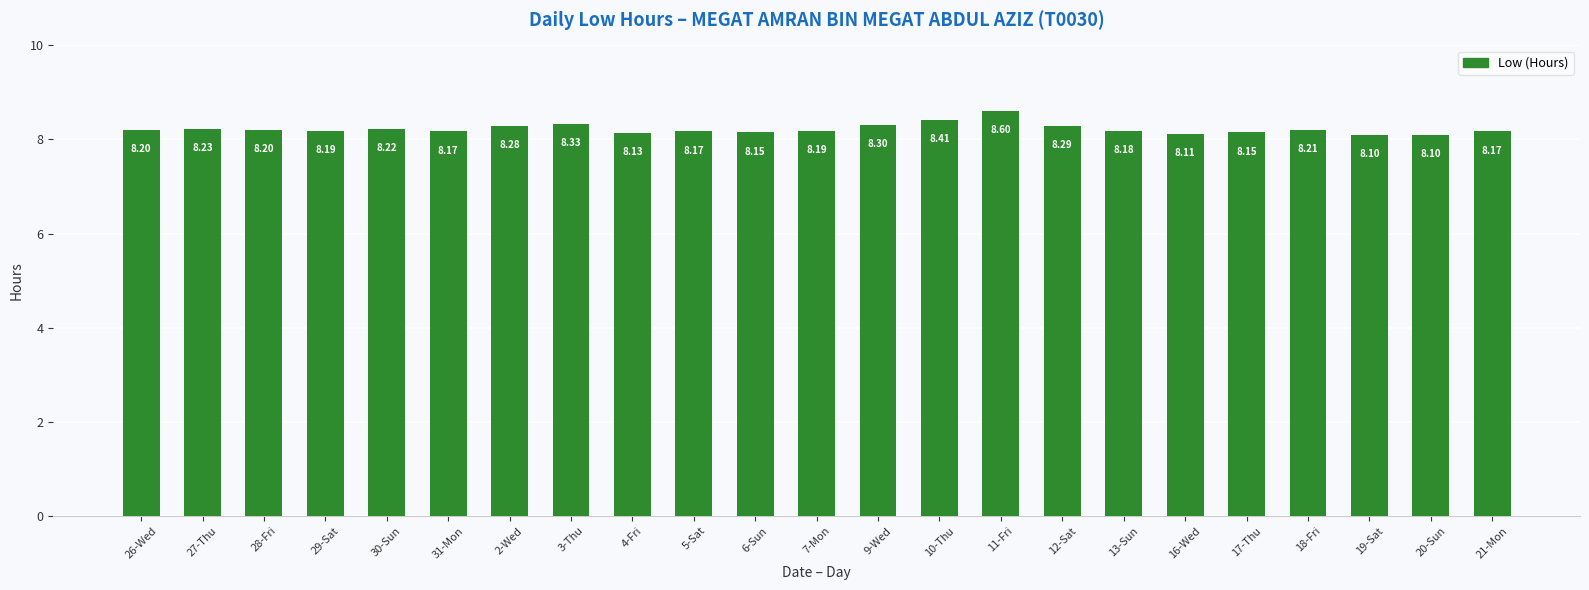

Reading right to left, what are all the values shown in this chart?

21-Mon=8.2	20-Sun=8.1	19-Sat=8.1	18-Fri=8.2	17-Thu=8.2	16-Wed=8.1	13-Sun=8.2	12-Sat=8.3	11-Fri=8.6	10-Thu=8.4	9-Wed=8.3	7-Mon=8.2	6-Sun=8.2	5-Sat=8.2	4-Fri=8.1	3-Thu=8.3	2-Wed=8.3	31-Mon=8.2	30-Sun=8.2	29-Sat=8.2	28-Fri=8.2	27-Thu=8.2	26-Wed=8.2